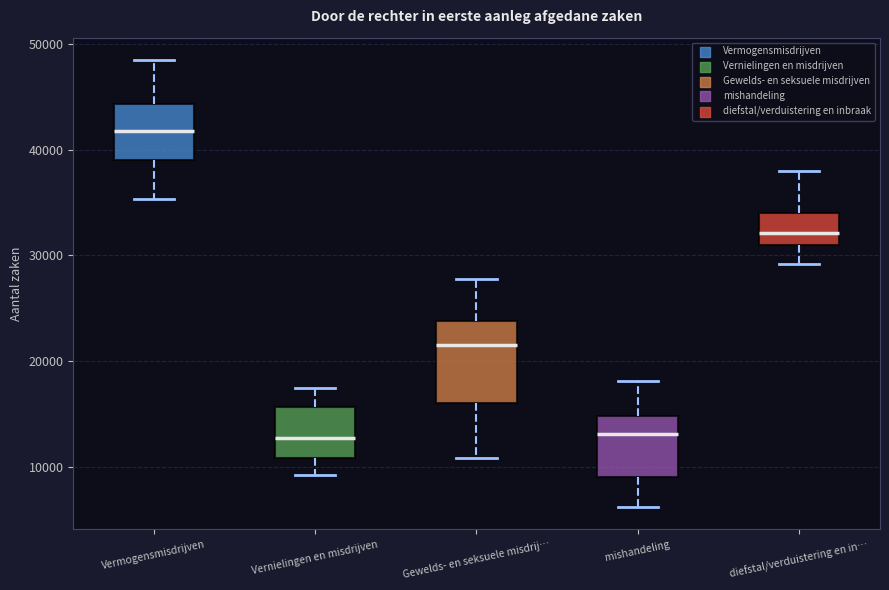

Reading left to right, read every box against the y-axis: the position of its median line, the range the box covers, and the ends of its whiskers. The values are not printed on the chart, so give them approximately, as read against the axis.

Vermogensmisdrijven: median 42000, box 39000 to 44000, whiskers 35000 to 48000
Vernielingen en misdrijven: median 13000, box 11000 to 16000, whiskers 9000 to 17000
Gewelds- en seksuele misdrij…: median 22000, box 16000 to 24000, whiskers 11000 to 28000
mishandeling: median 13000, box 9000 to 15000, whiskers 6000 to 18000
diefstal/verduistering en in…: median 32000, box 31000 to 34000, whiskers 29000 to 38000